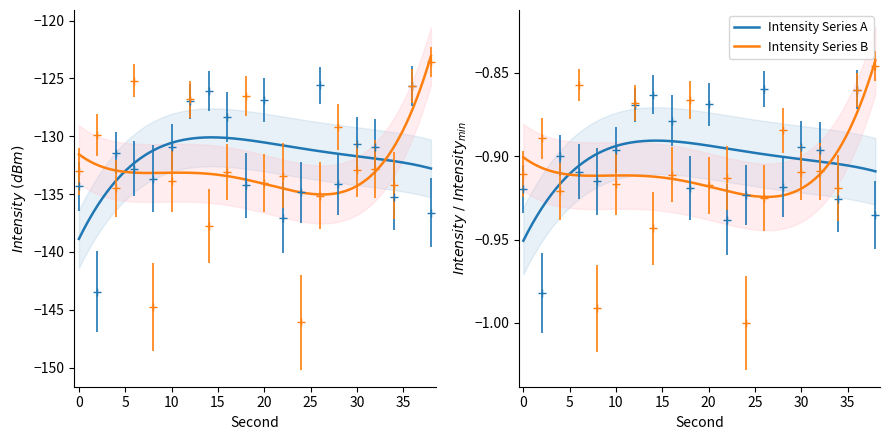

How many values in the Intensity Series A series exceed -131?

9